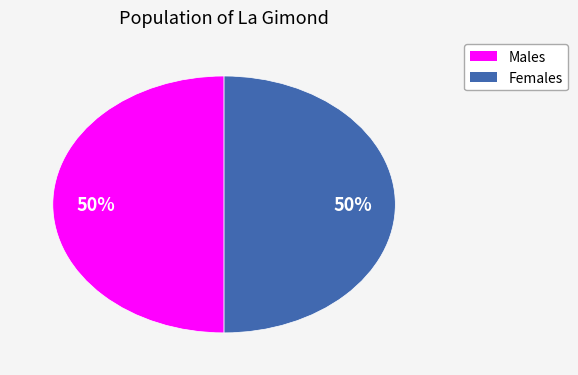

To the nearest percent, what is the average slice percentage?

50%